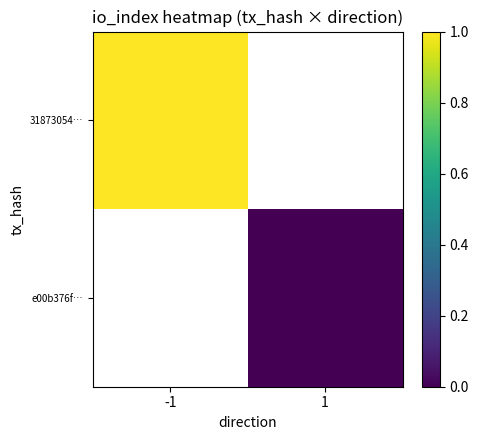

List the series in order of their overall mean, highest first.

31873054…, e00b376f…